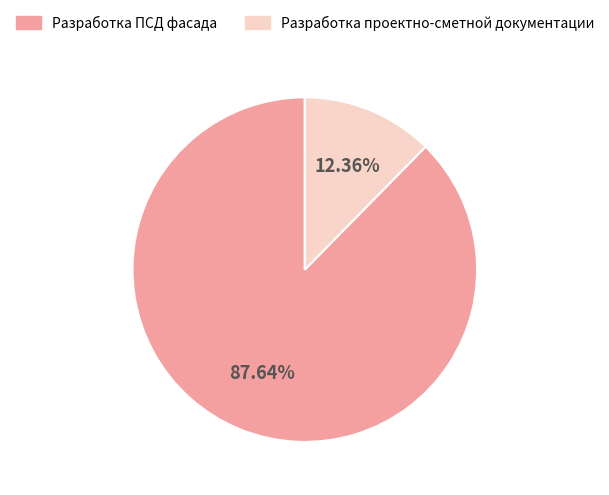

To the nearest percent, what portion does Разработка проектно-сметной документации represent?

12%